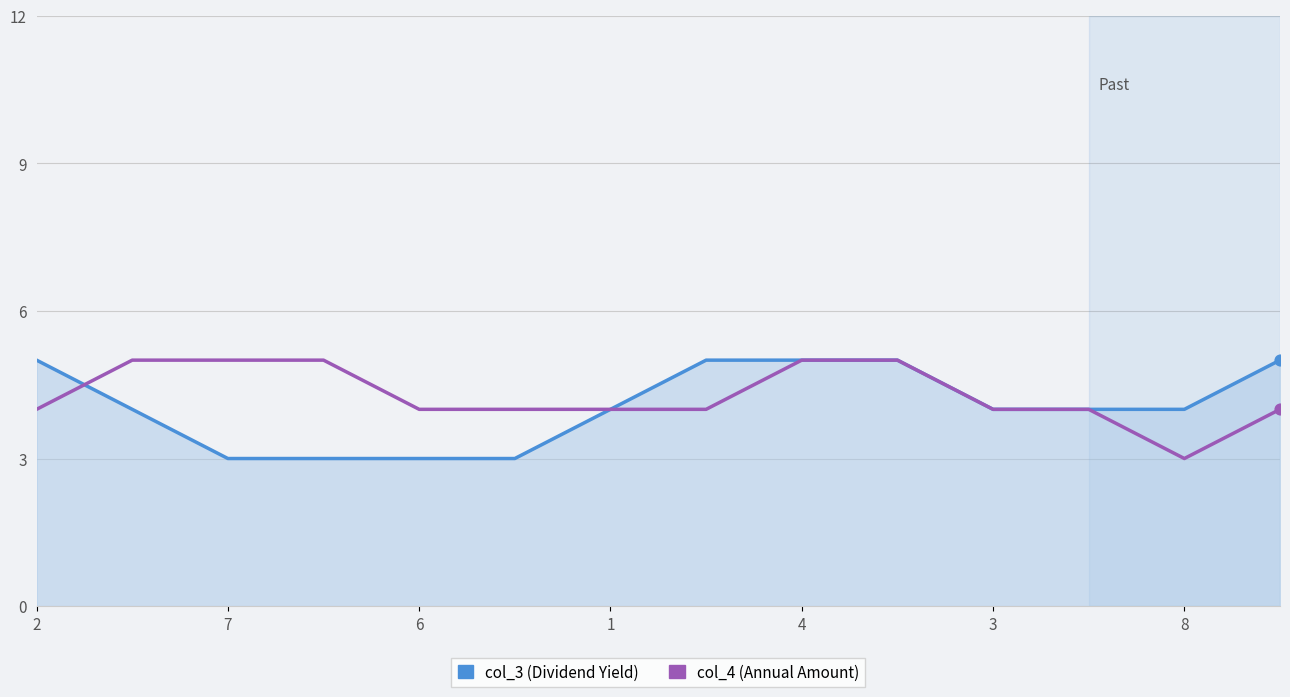

What is the minimum value shown in the chart?

3